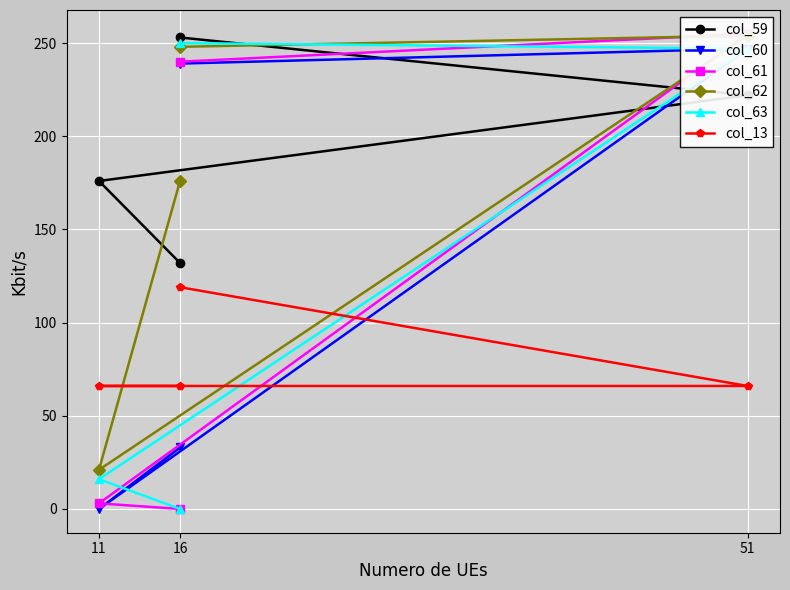

Which series has the widest spread of values?

col_61